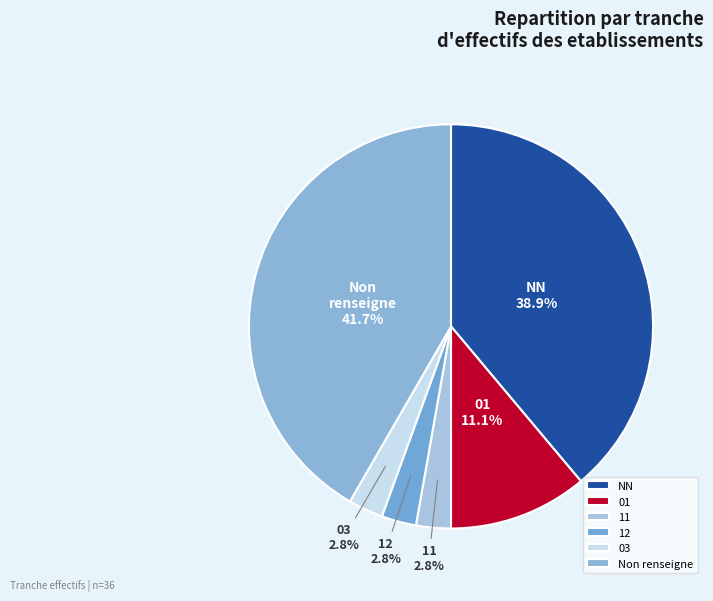

Which category has the biggest portion of the pie?

Non renseigne